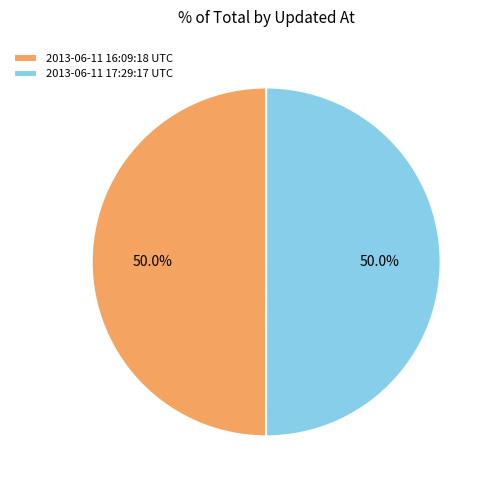

Is the sum of 2013-06-11 17:29:17 UTC and 2013-06-11 16:09:18 UTC greater than half?

Yes